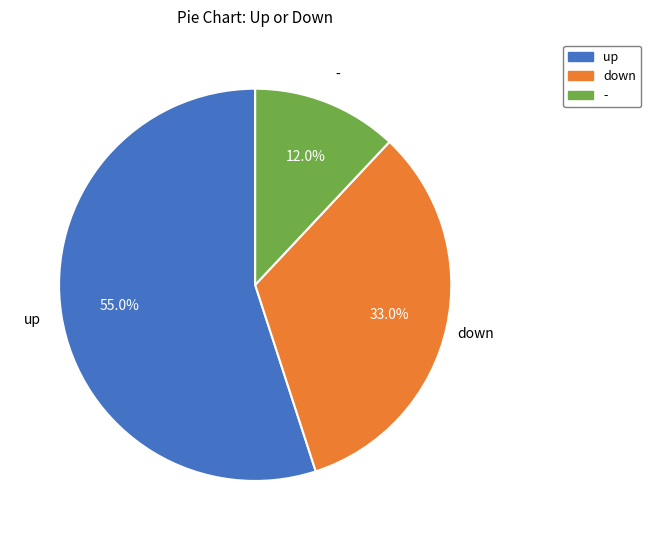

To the nearest percent, what is the combined percentage of - and down?

45%